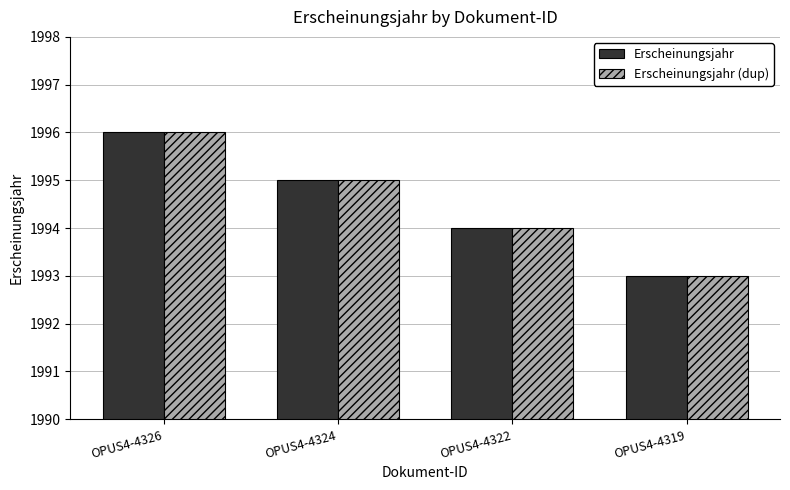

True or false: Erscheinungsjahr has a value of 935 at OPUS4-4324.

False